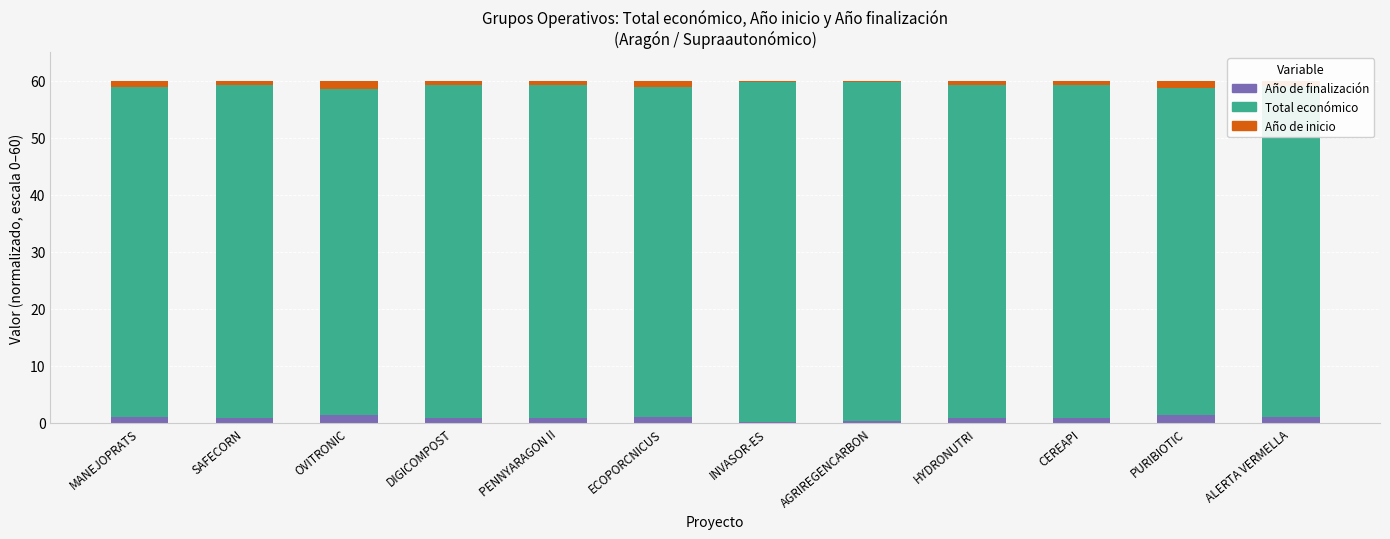

How many bars are there in total?

12